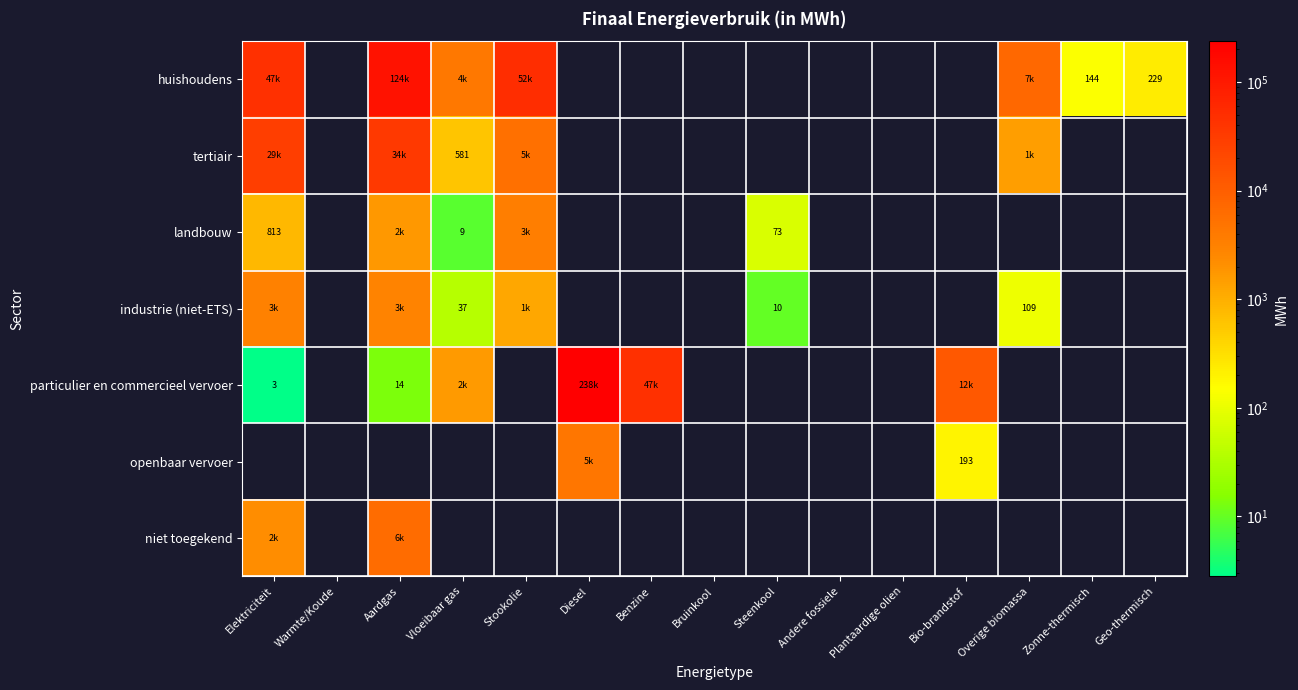

How many data points does each series have?

15